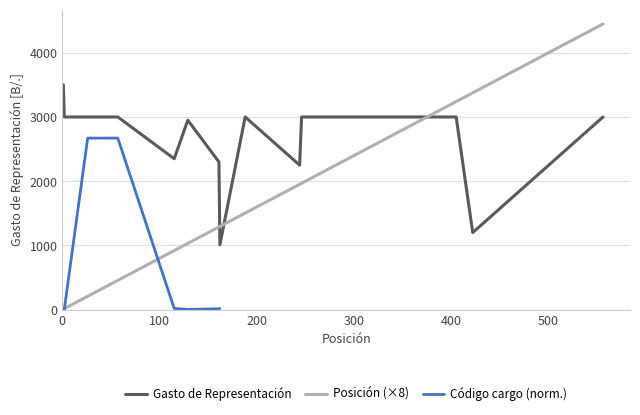

Is the value of Gasto de Representación at 1999-07-16 greater than the value of Posición at 2016-01-04?

No